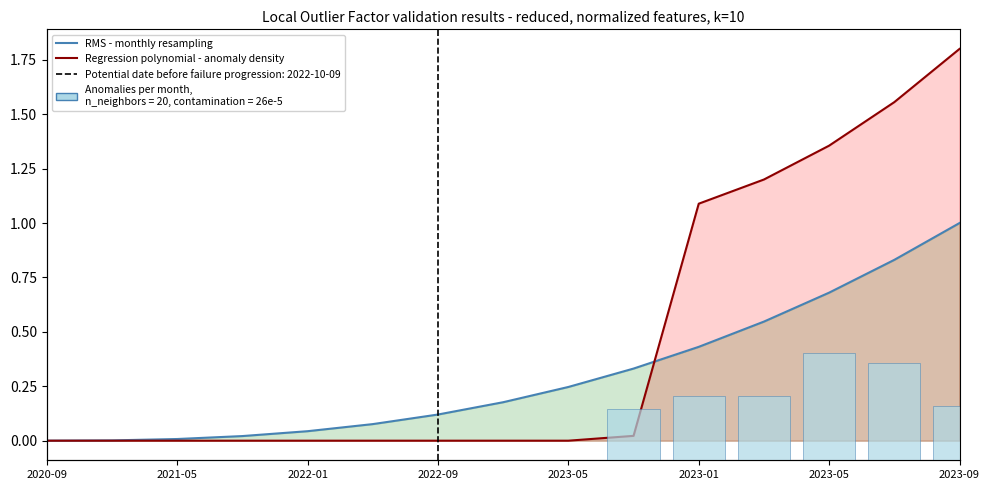

Which series has the largest range (max minus min)?

Regression polynomial - anomaly density